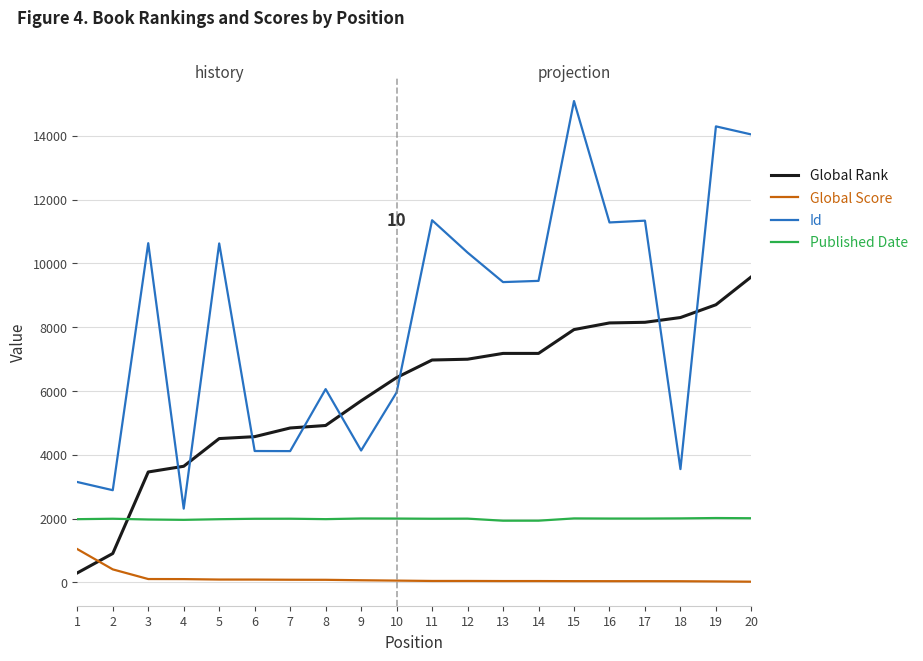

Where do Global Rank and Published Date first cross each other?

2 and 3